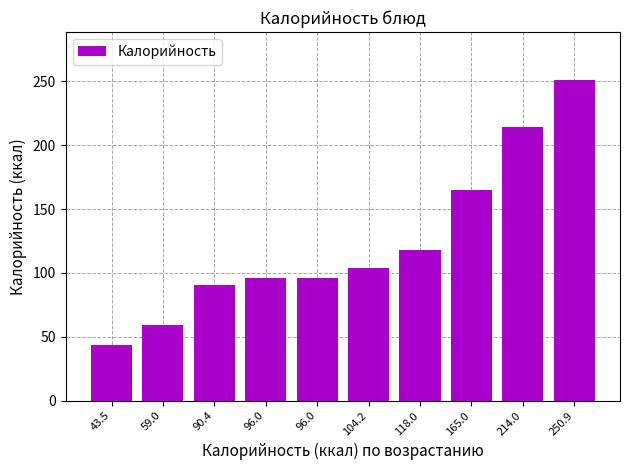

How many bars are there in total?

10